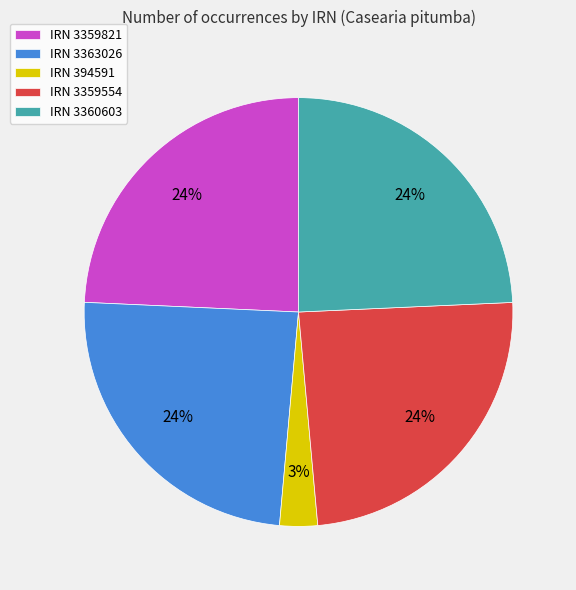

Which slice is the smallest?

IRN 394591